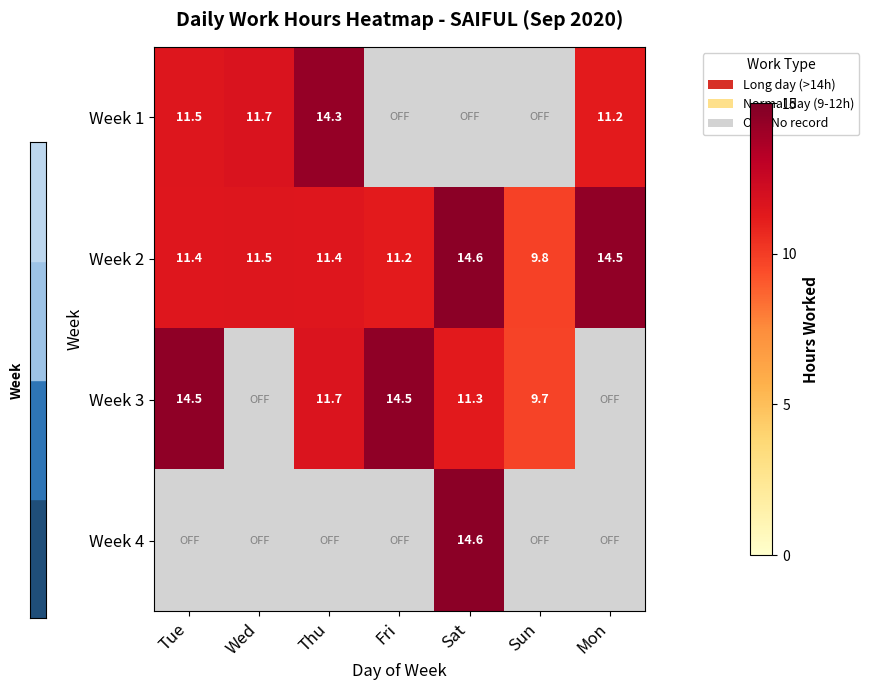

Where does the Week 2 series first go above 11?

Tue